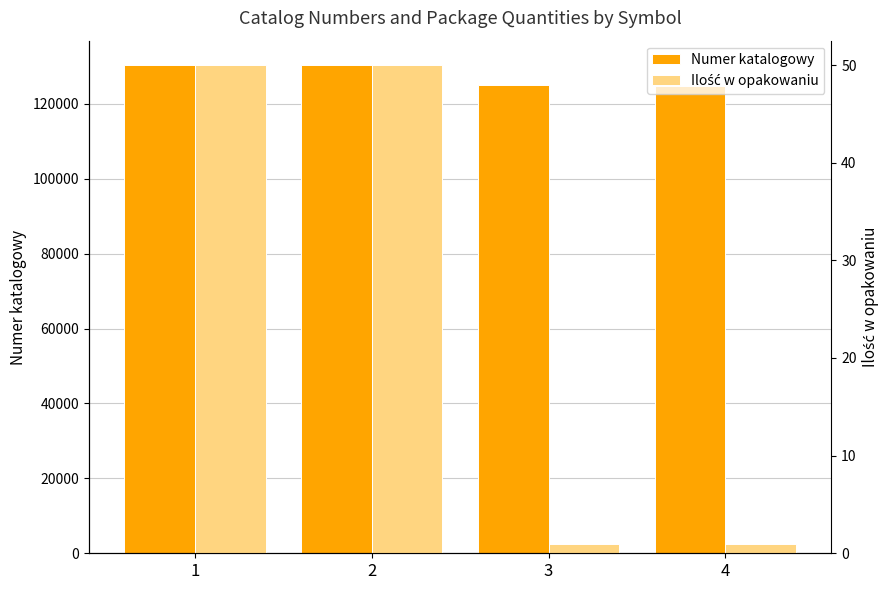

Where is Numer katalogowy nearest to the value 127651?

3